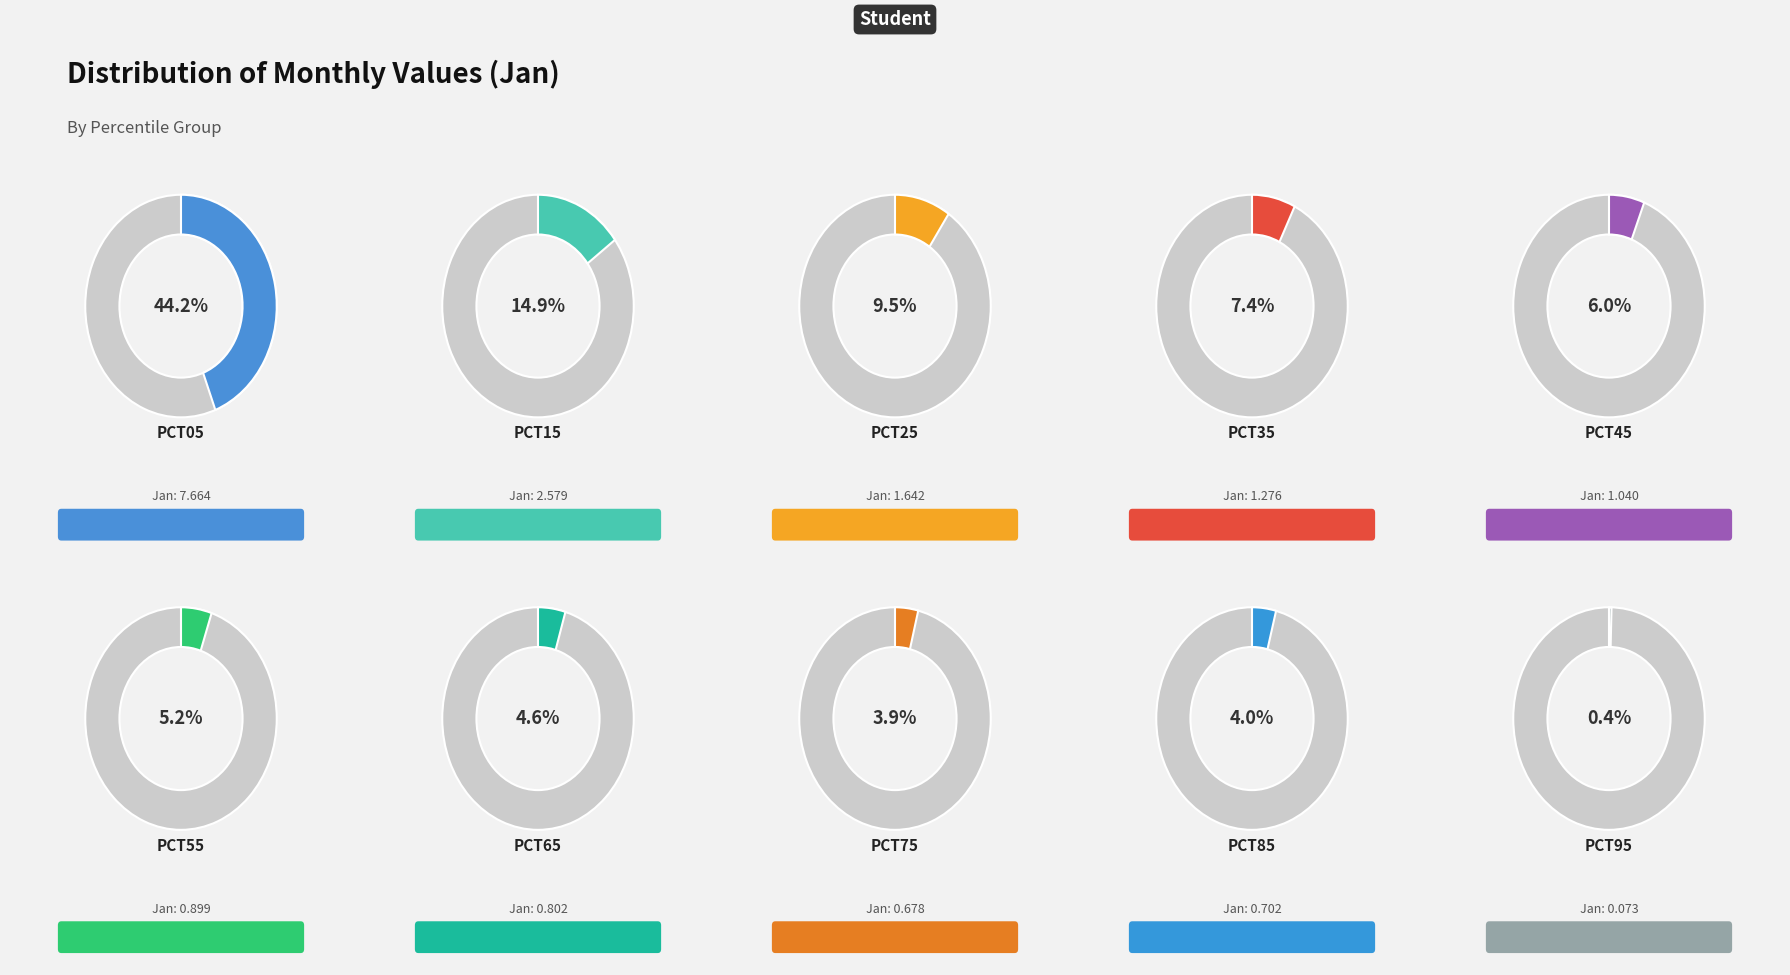

How many segments does this pie chart have?

10